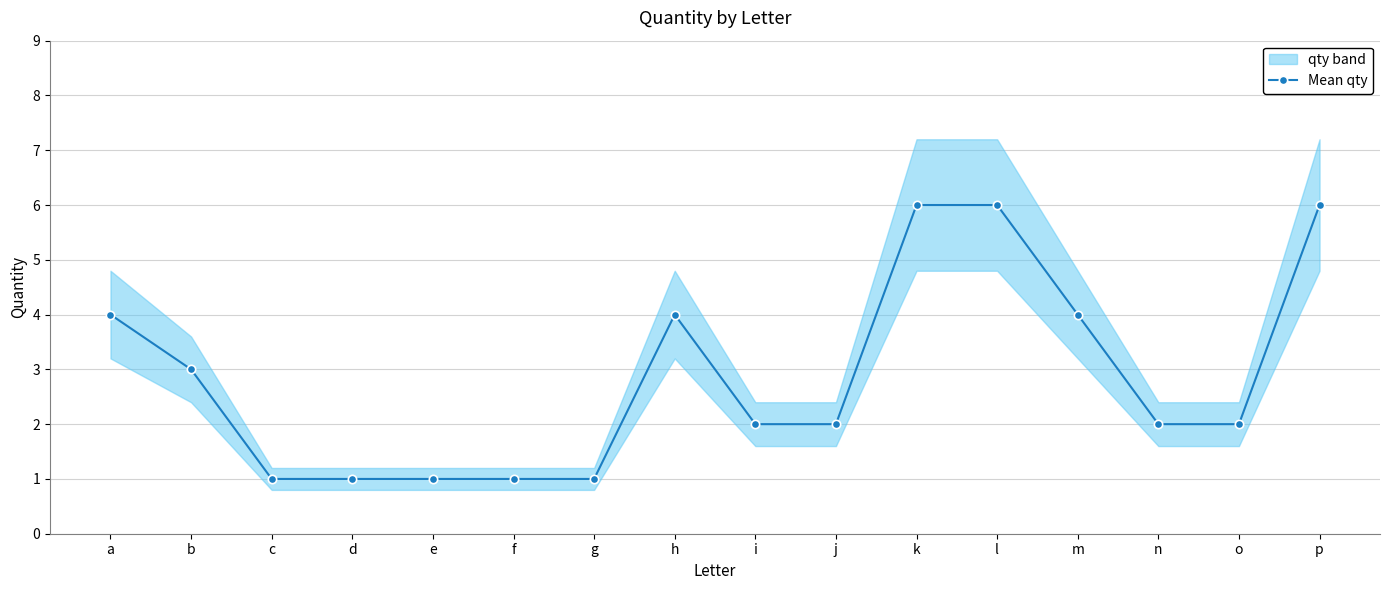

True or false: the data shows 1 at g.

True